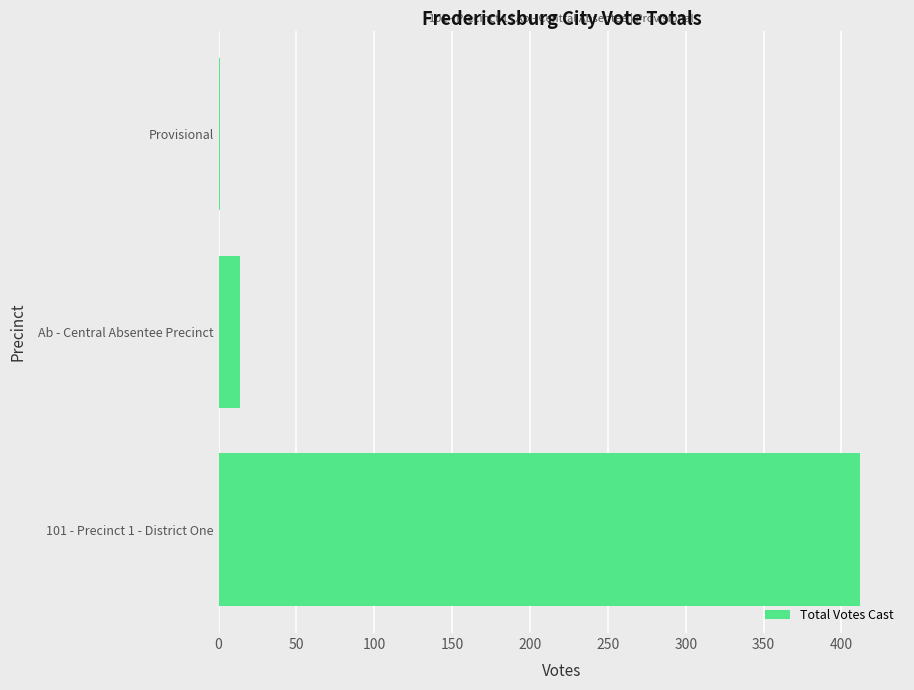

Which category has the highest value across all series?

101 - Precinct 1 - District One